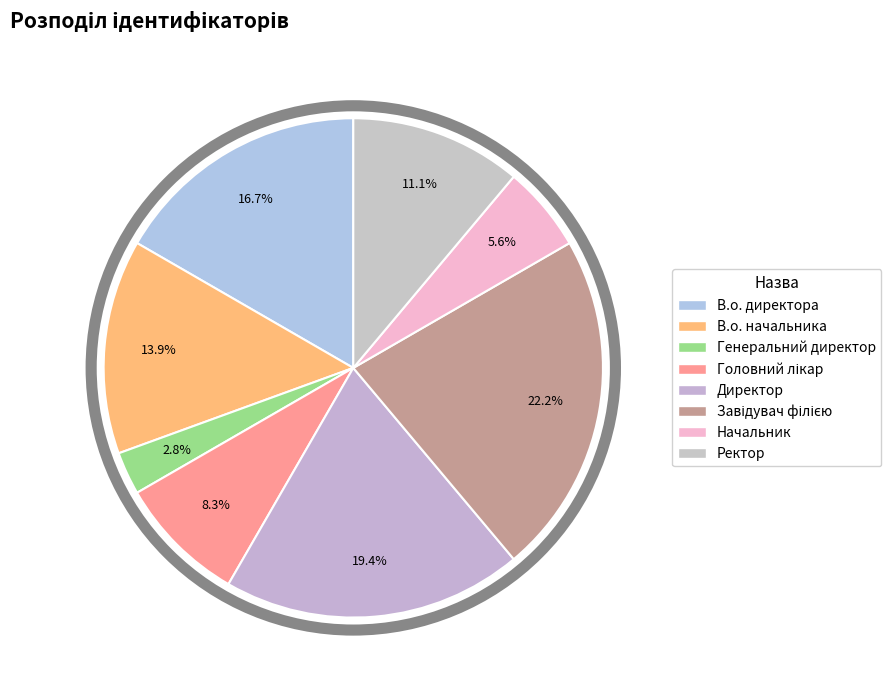

Count the number of slices in the pie.

8